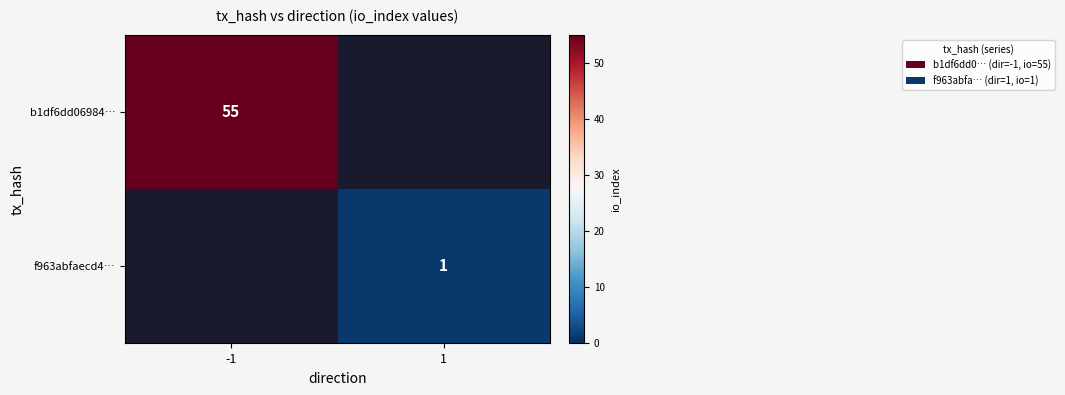

Is it true that b1df6dd06984… equals 55 at -1?

True